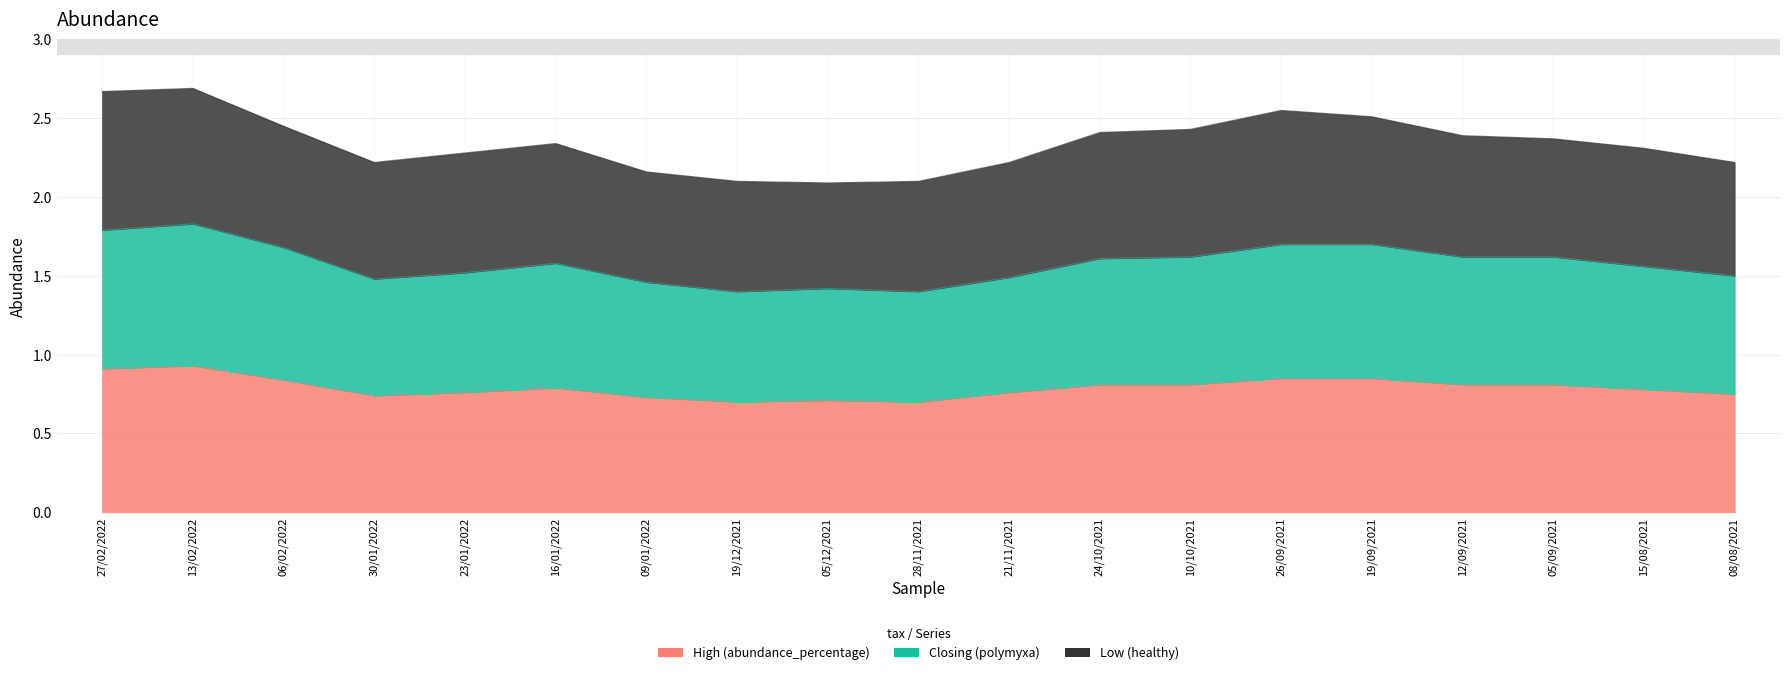

What is the value of the Closing point at the 16th from the left?

1.6